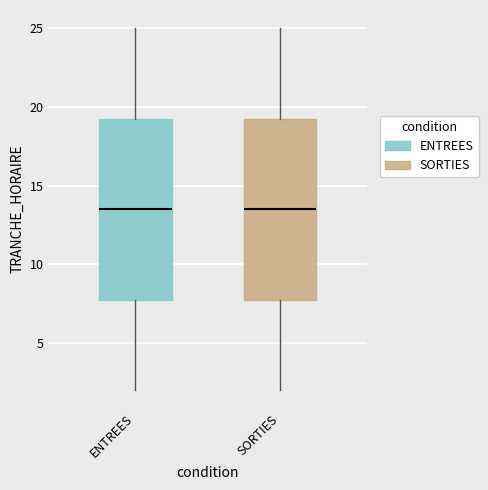

Where does the lower whisker of the box for ENTREES end on the y-axis? The values are not printed on the chart, so give them approximately, as read against the axis.

2.0